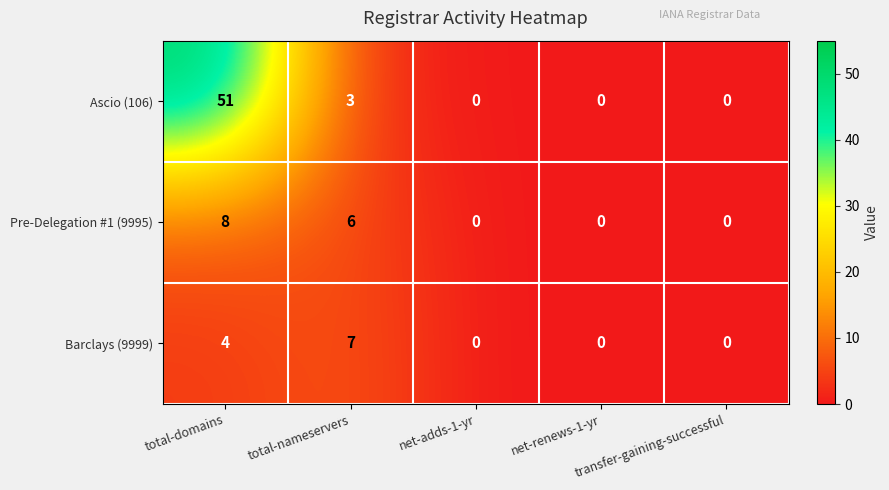

Count the number of data series in this chart.

3